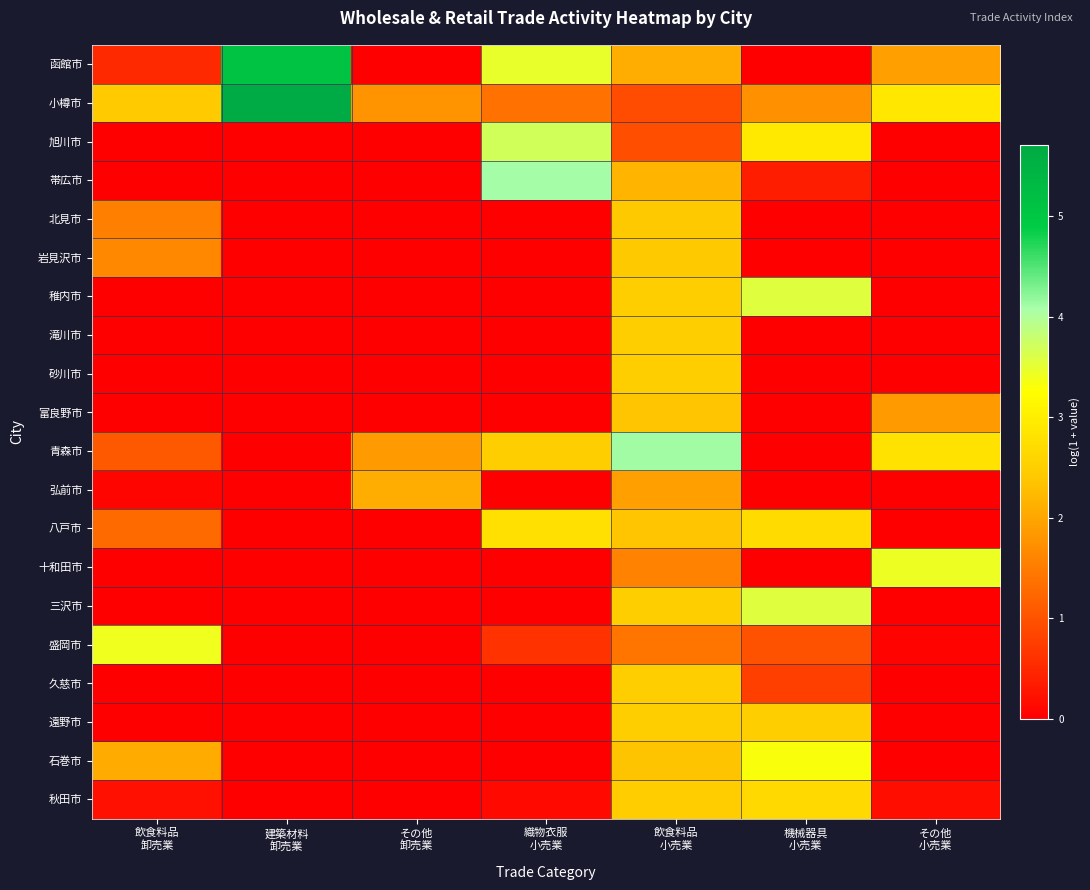

Which label corresponds to the smallest value in the chart?

その他
卸売業